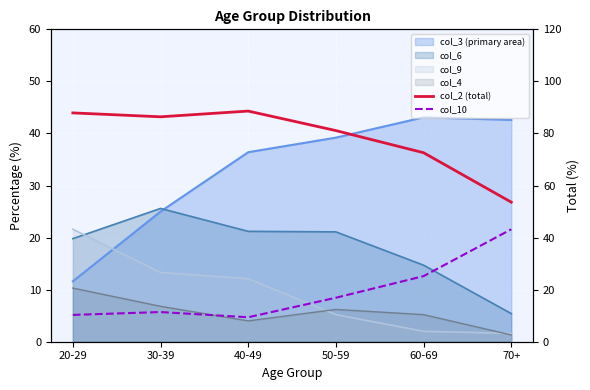

How many data points does each series have?

6